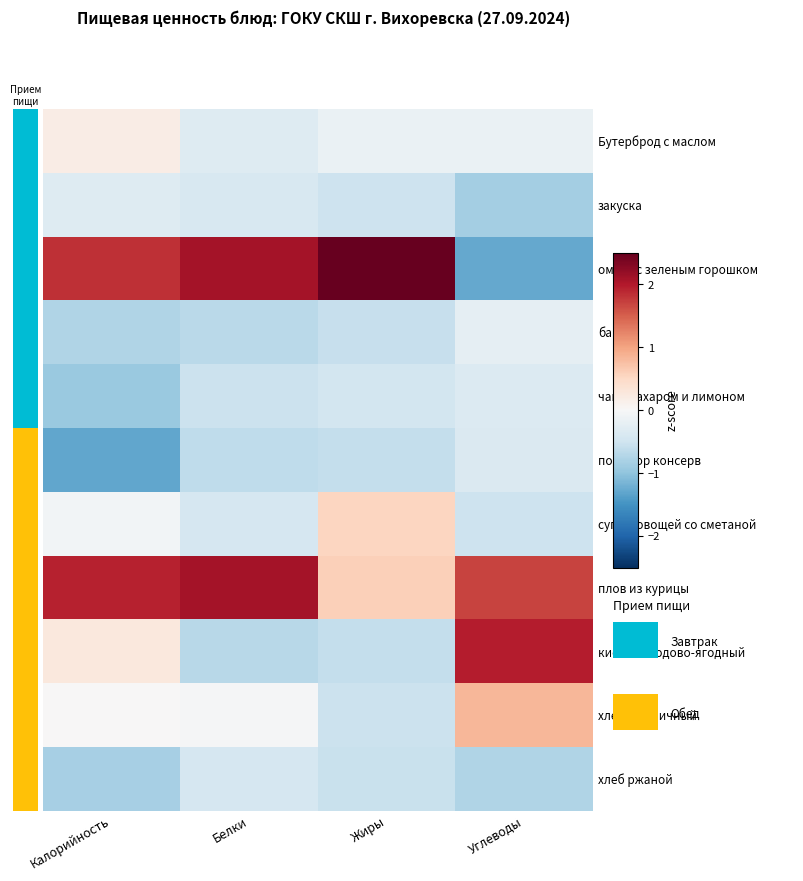

Which series has the largest range (max minus min)?

омлет с зеленым горошком